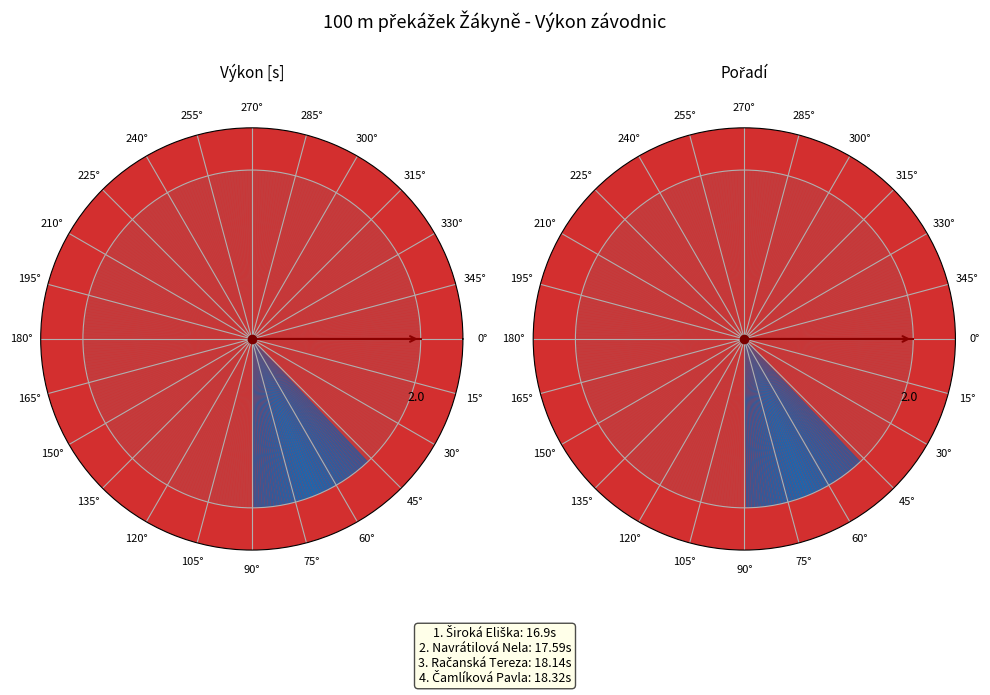

What portion of the pie excludes Račanská Tereza?

74.4%